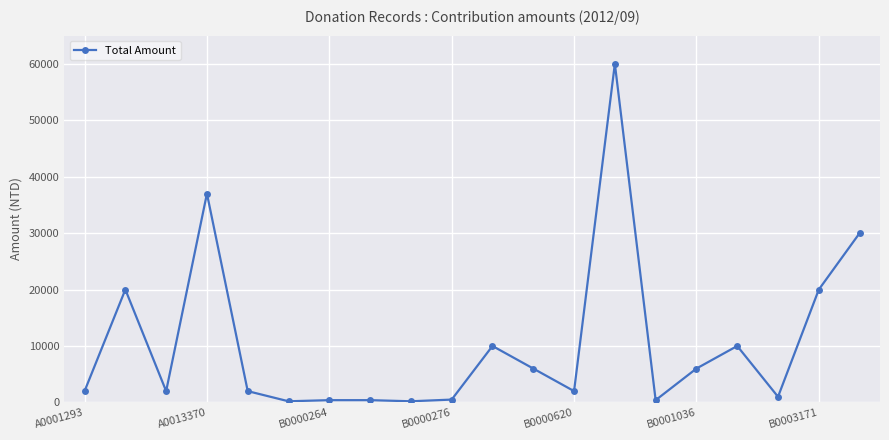

What is the maximum value shown in the chart?

60000